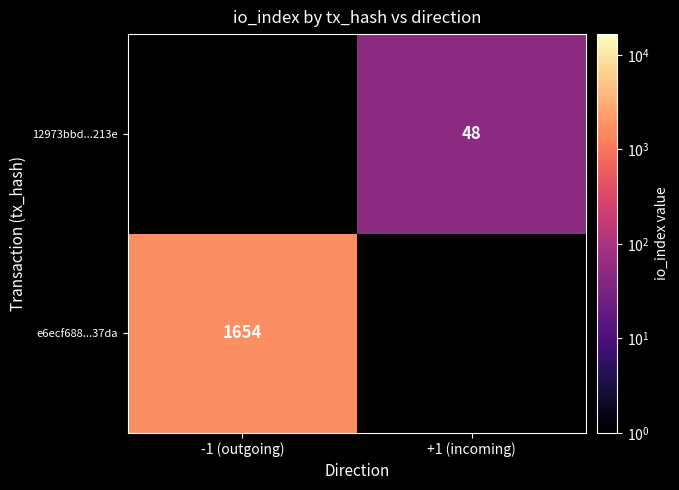

True or false: 12973bbd...213e has a value of 19.4 at +1 (incoming).

False